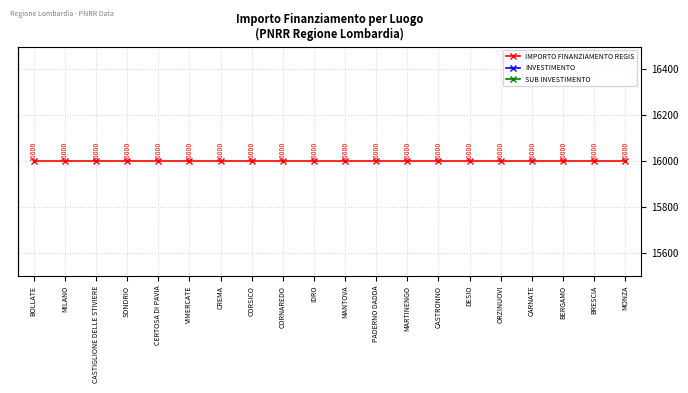

Between CASTRONNO and IDRO, which is larger?

CASTRONNO